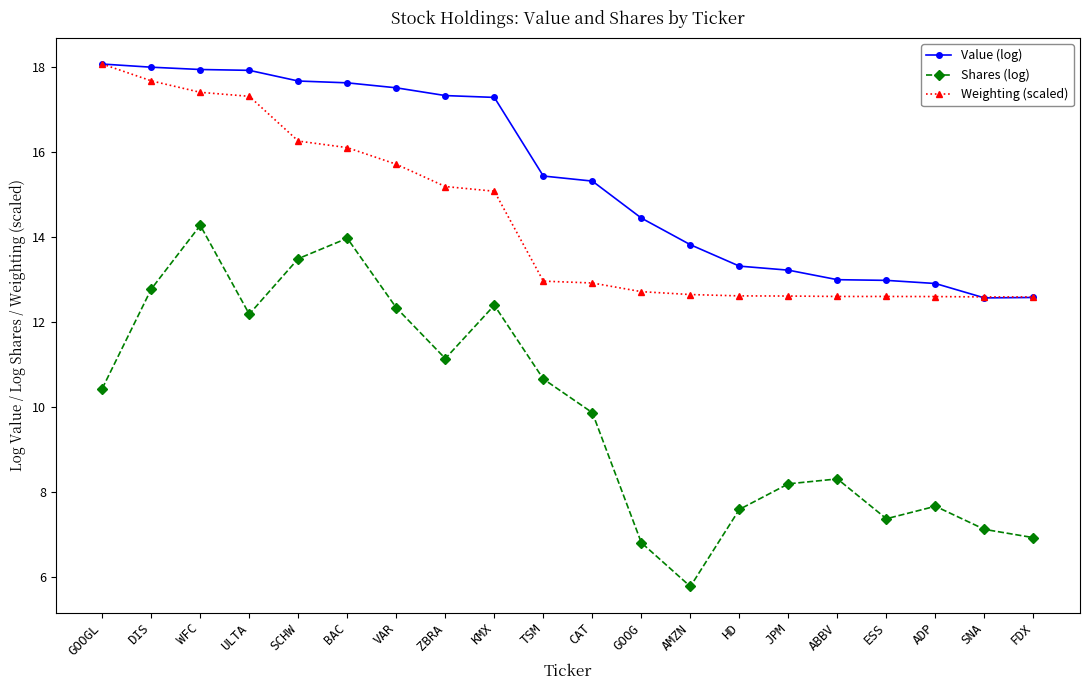

What is the difference between the highest and lowest values at SNA?

5.5